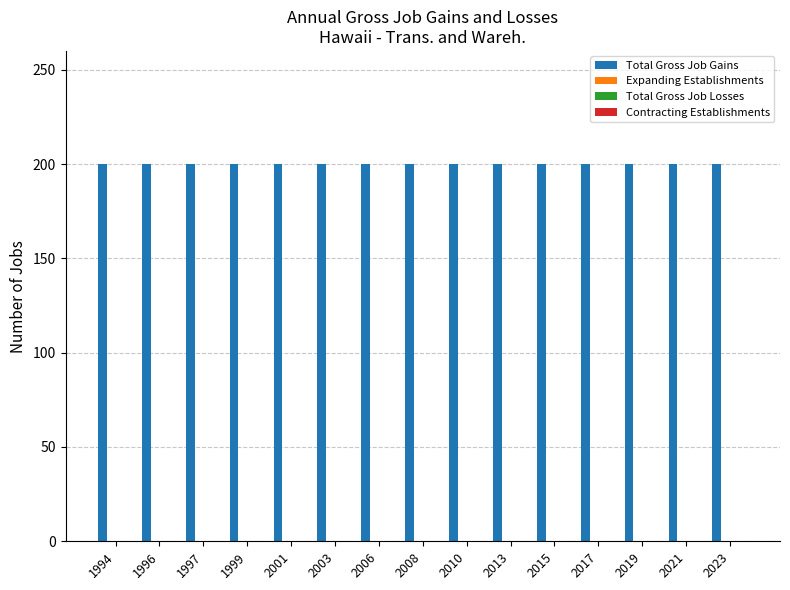

Reading right to left, transcribe all the data shown in this chart.

Total Gross Job Gains: 200	200	200	200	200	200	200	200	200	200	200	200	200	200	200
Expanding Establishments: 0	0	0	0	0	0	0	0	0	0	0	0	0	0	0
Total Gross Job Losses: 0	0	0	0	0	0	0	0	0	0	0	0	0	0	0
Contracting Establishments: 0	0	0	0	0	0	0	0	0	0	0	0	0	0	0